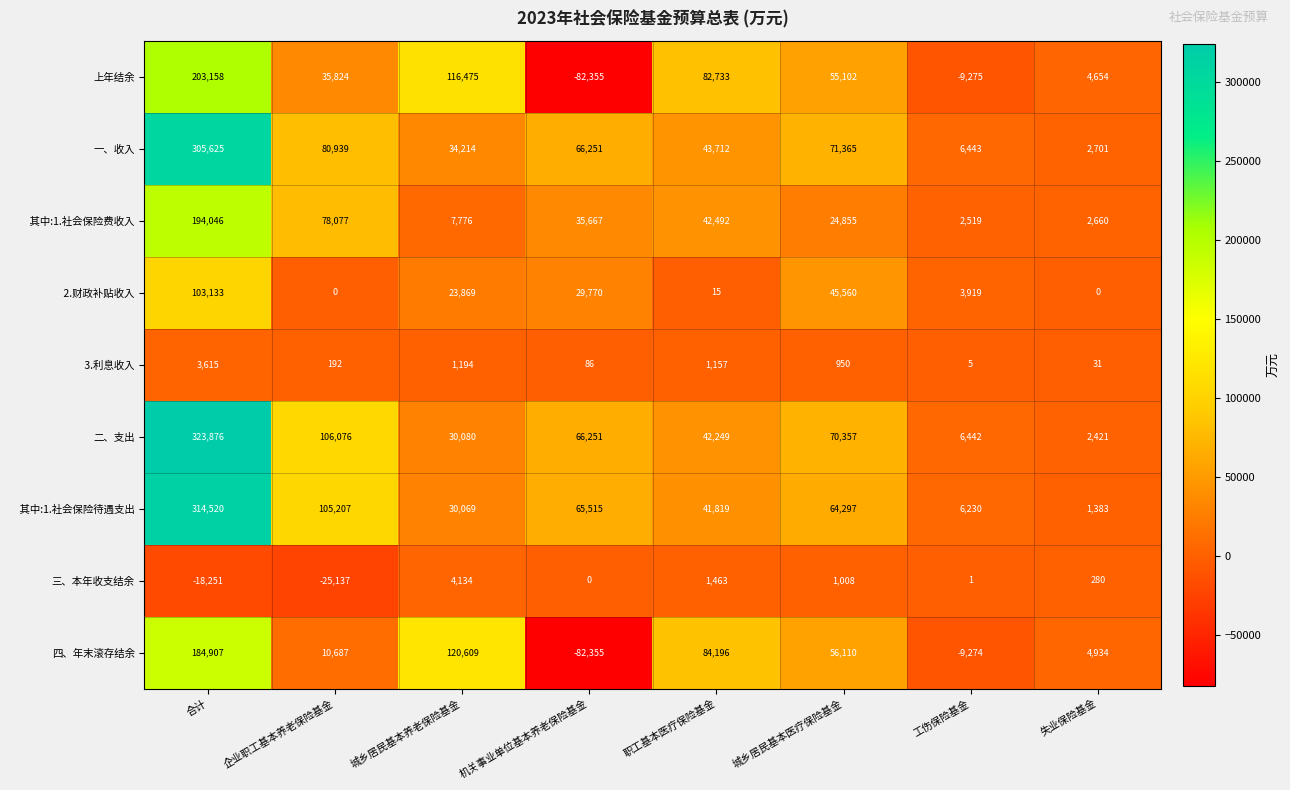

Which series changed the most between 合计 and 失业保险基金?

二、支出